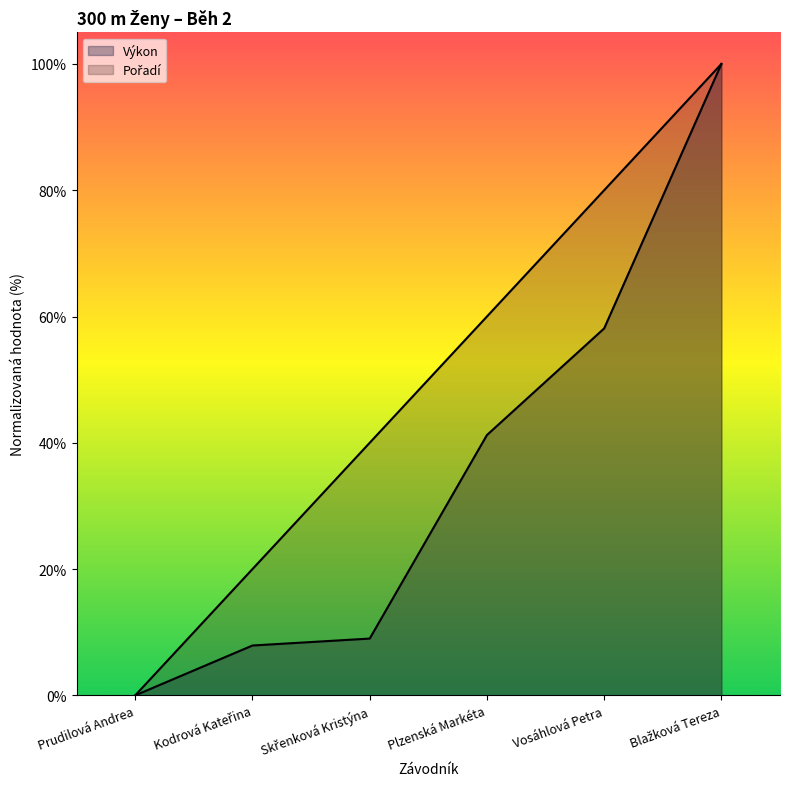

What is the highest value of the Výkon series?

100.0